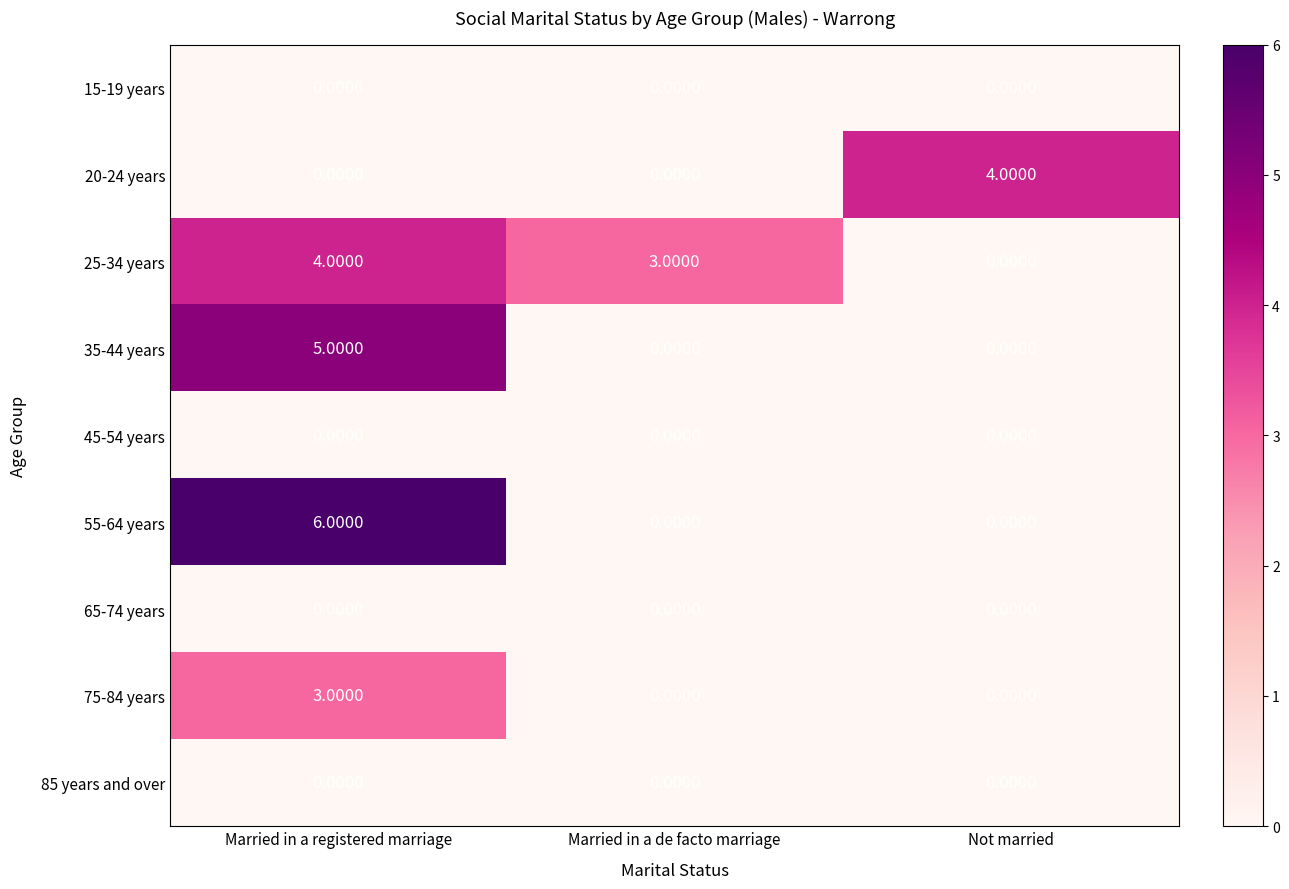

Which series has the largest total across all categories?

25-34 years